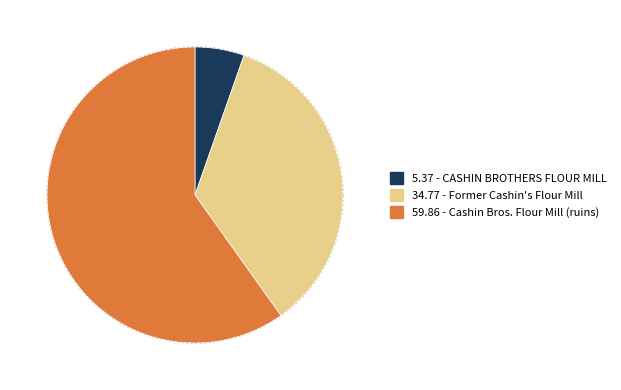

Does any single category account for the majority?

Yes